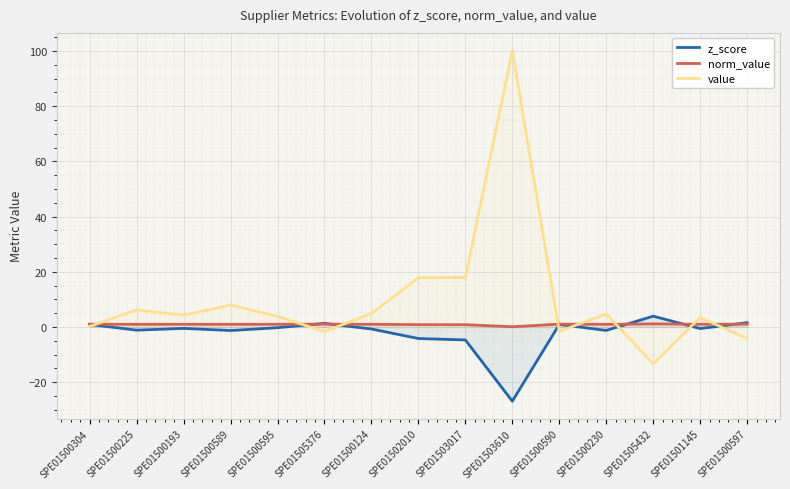

List the series in order of their peak value, lowest first.

norm_value, z_score, value